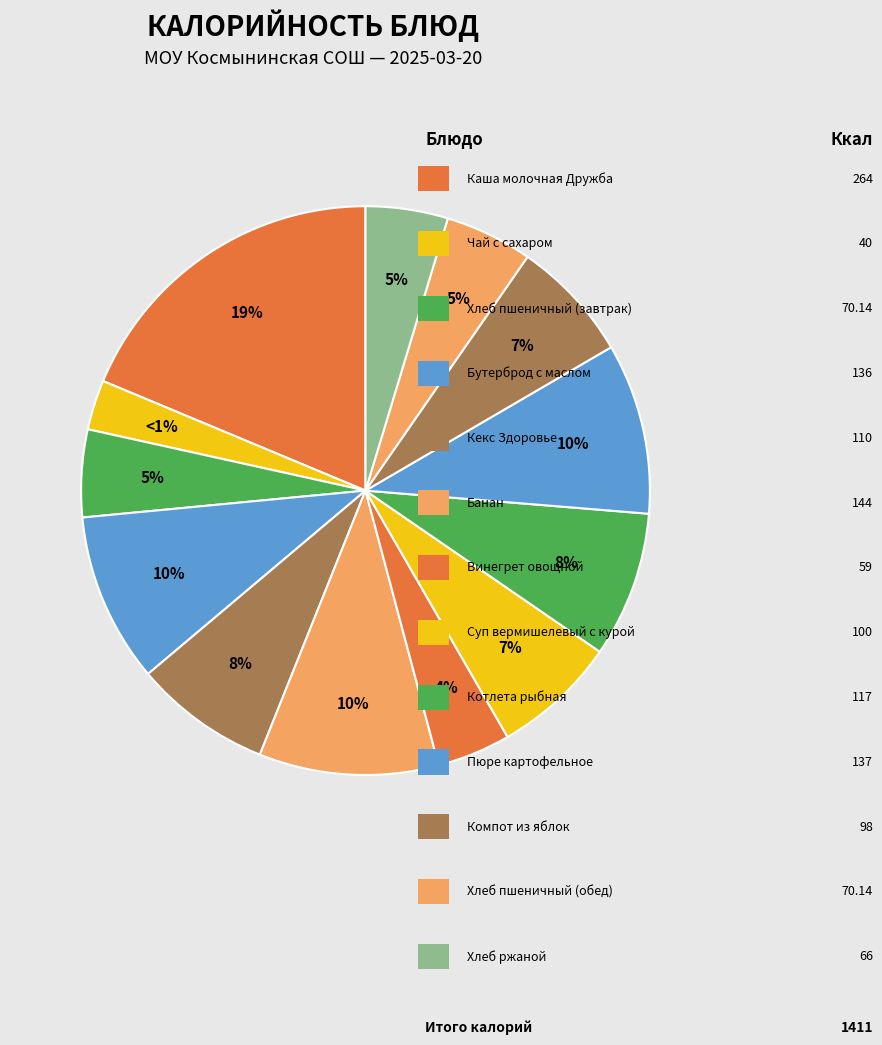

Is there any slice that represents more than half of the pie?

No